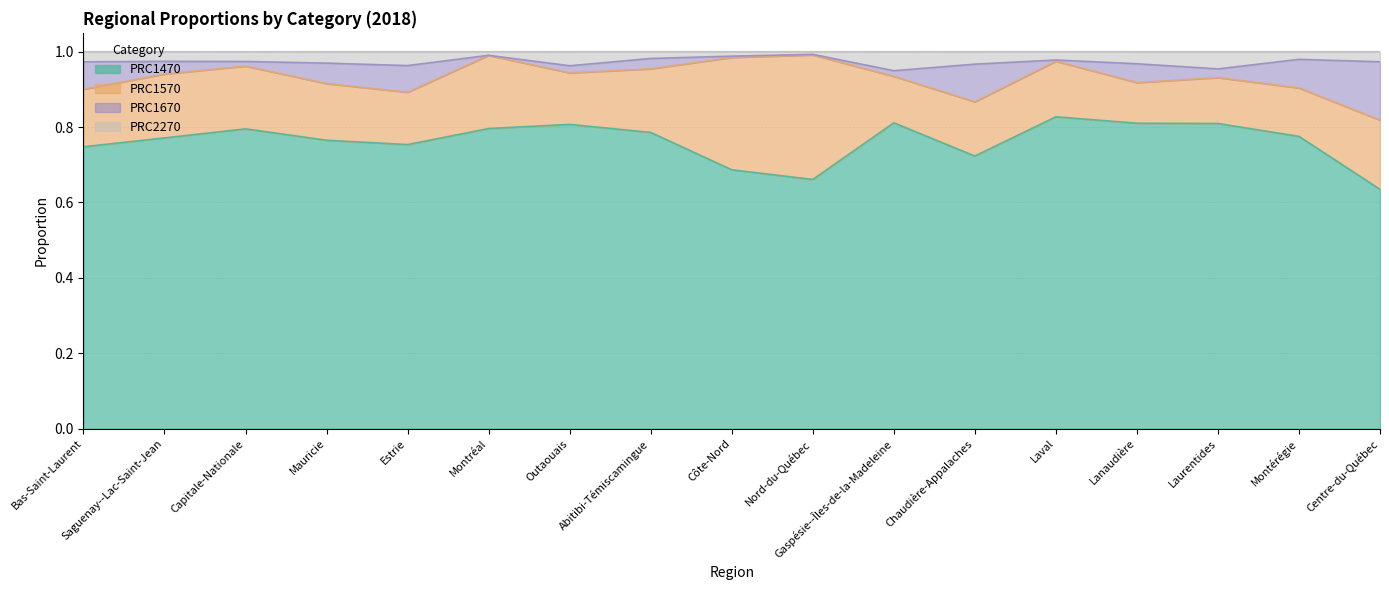

Is it true that PRC2270 equals 1.0 at Outaouais?

True